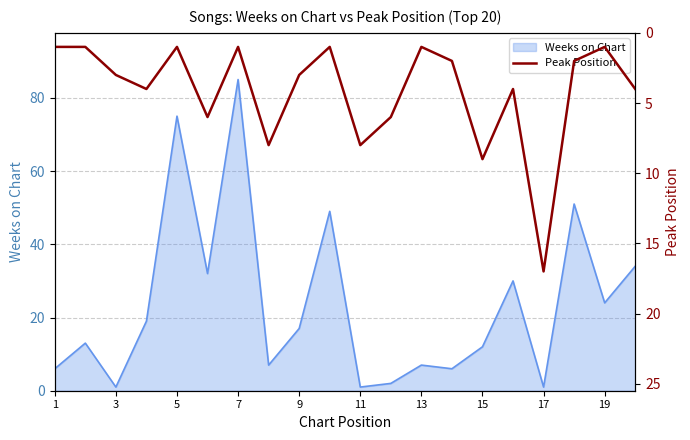

How many values are below 3?

9